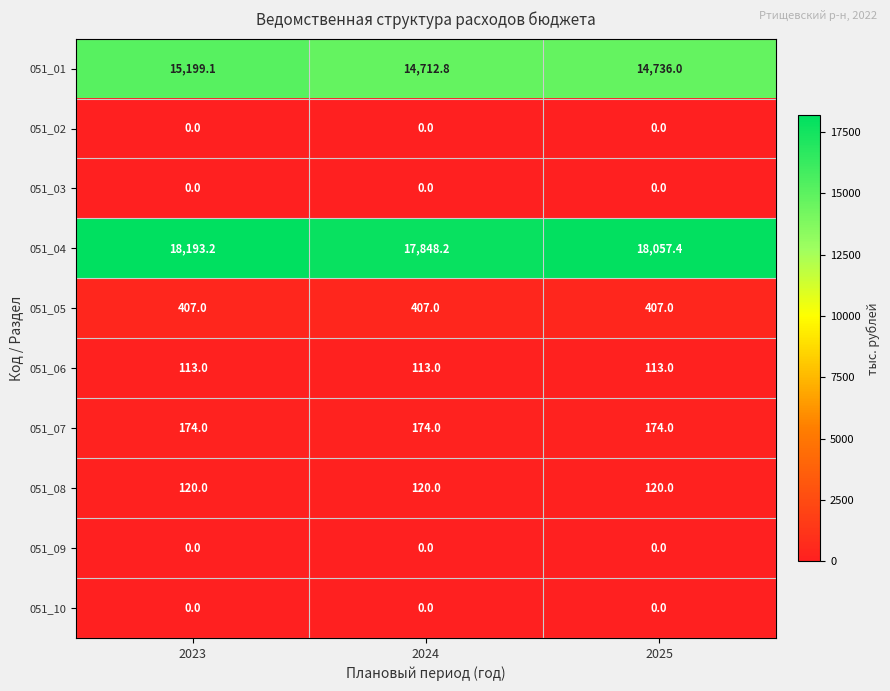

Between 2023 and 2025, which series saw the biggest shift?

051_01